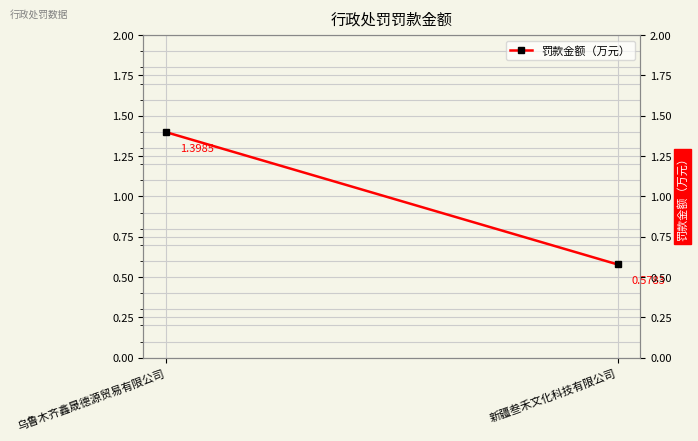

Reading left to right, list all the values displayed in this chart.

乌鲁木齐鑫晟德源贸易有限公司=1.4	新疆叁禾文化科技有限公司=0.6